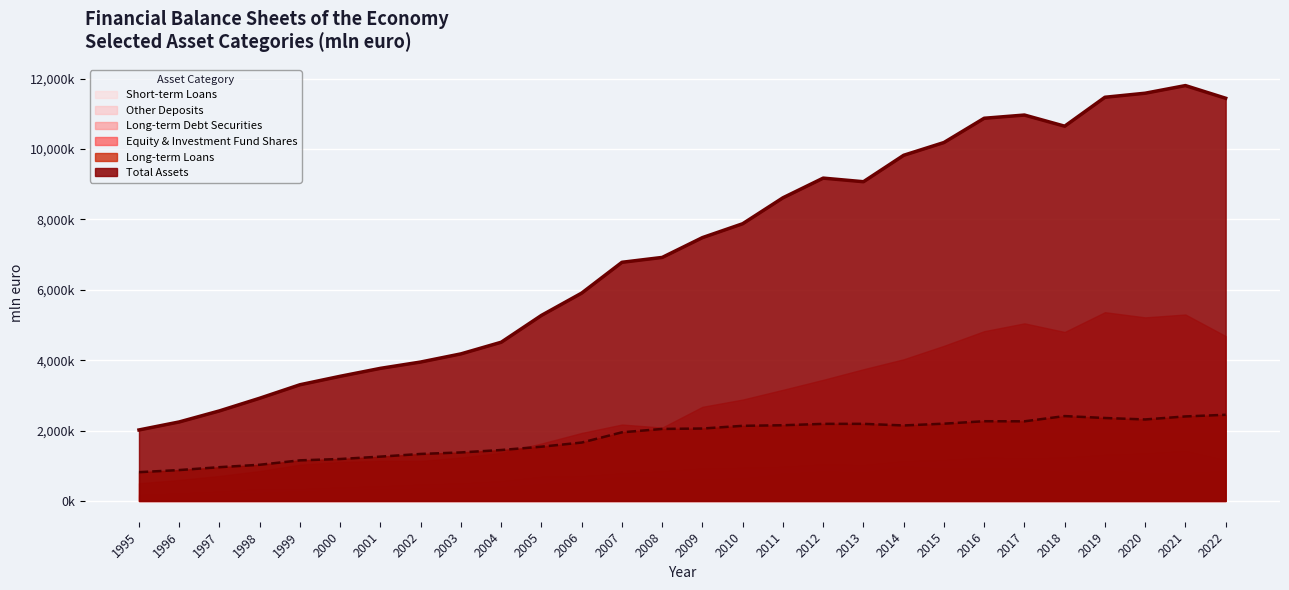

Rank the series by their maximum value, from highest to lowest.

Total Assets, Equity & Investment Fund Shares, Long-term Loans, Long-term Debt Securities, Short-term Loans, Other Deposits